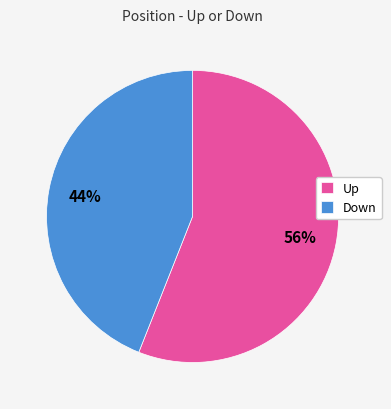

What percentage is the Up slice, to the nearest percent?

56%